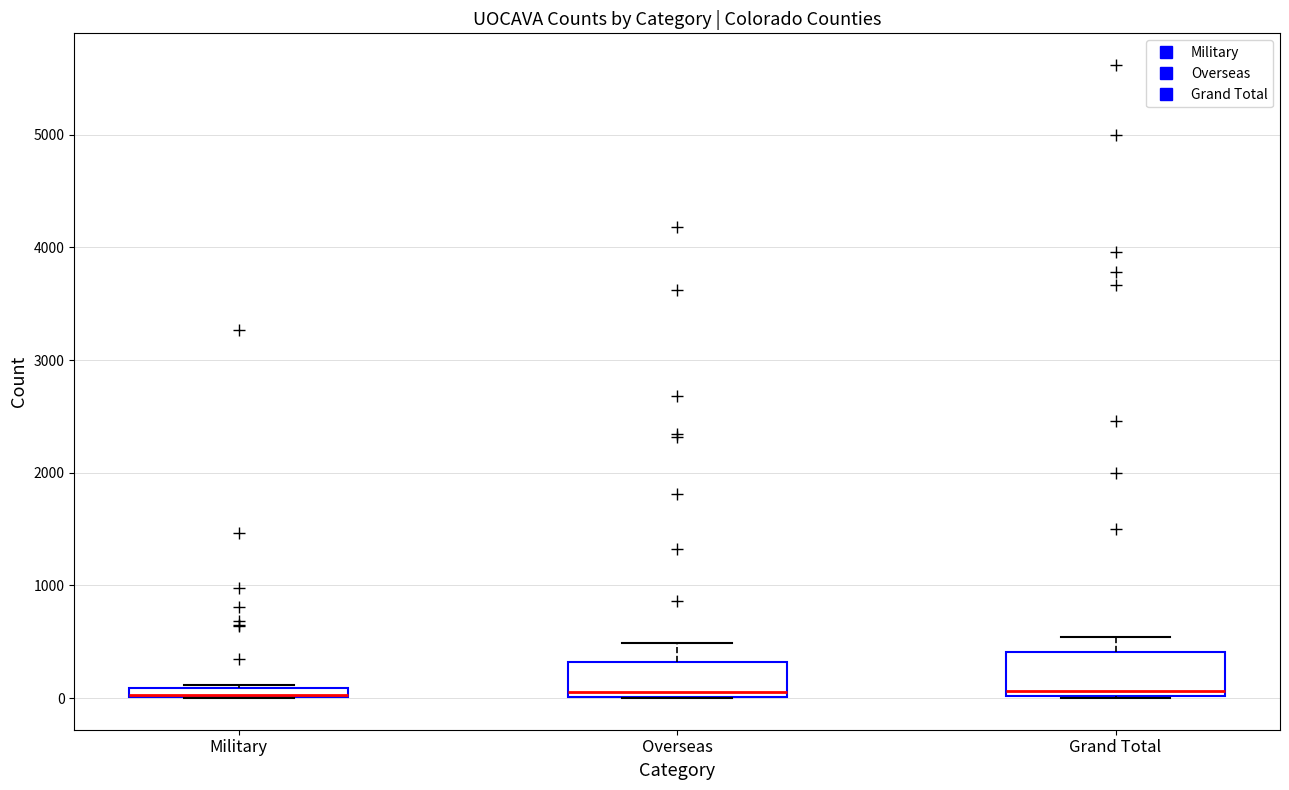

Where is the lower edge of the box for Military on the y-axis? The values are not printed on the chart, so give them approximately, as read against the axis.

0